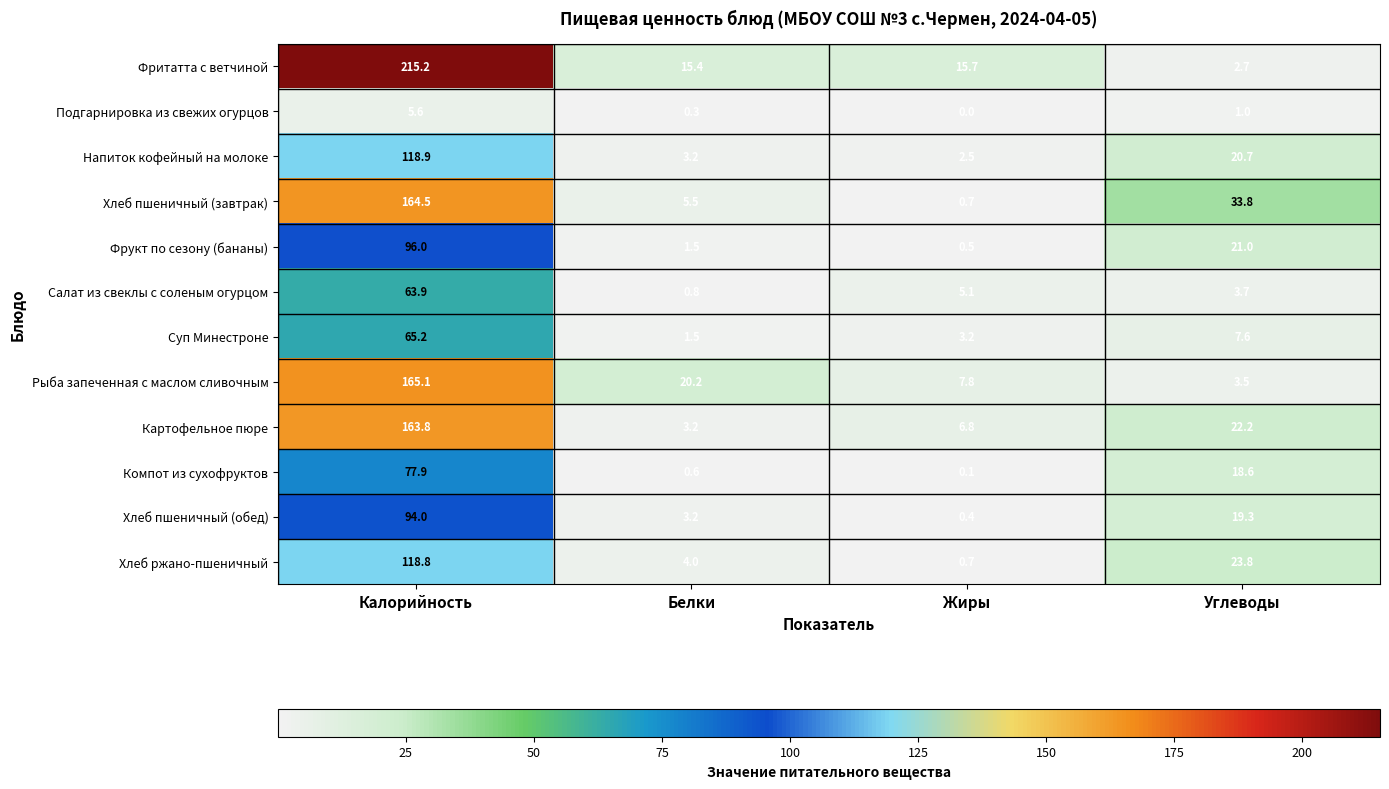

Which series has the largest range (max minus min)?

Фритатта с ветчиной